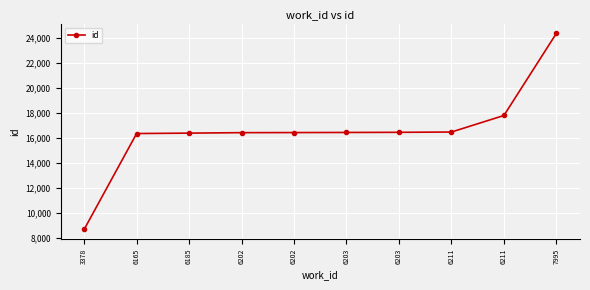

Which category has the lowest value across all series?

3378